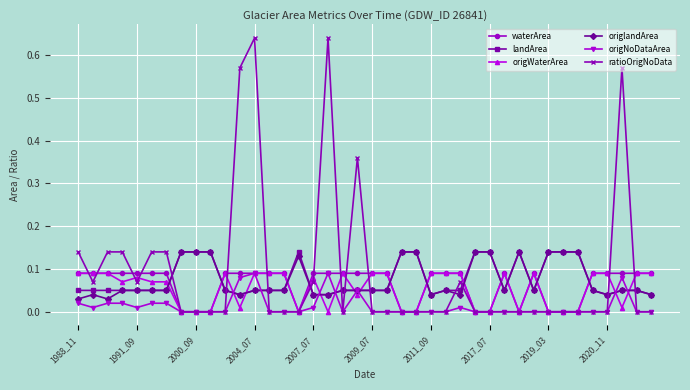

True or false: ratioOrigNoData has more than 2 points higher than both neighbors.

True